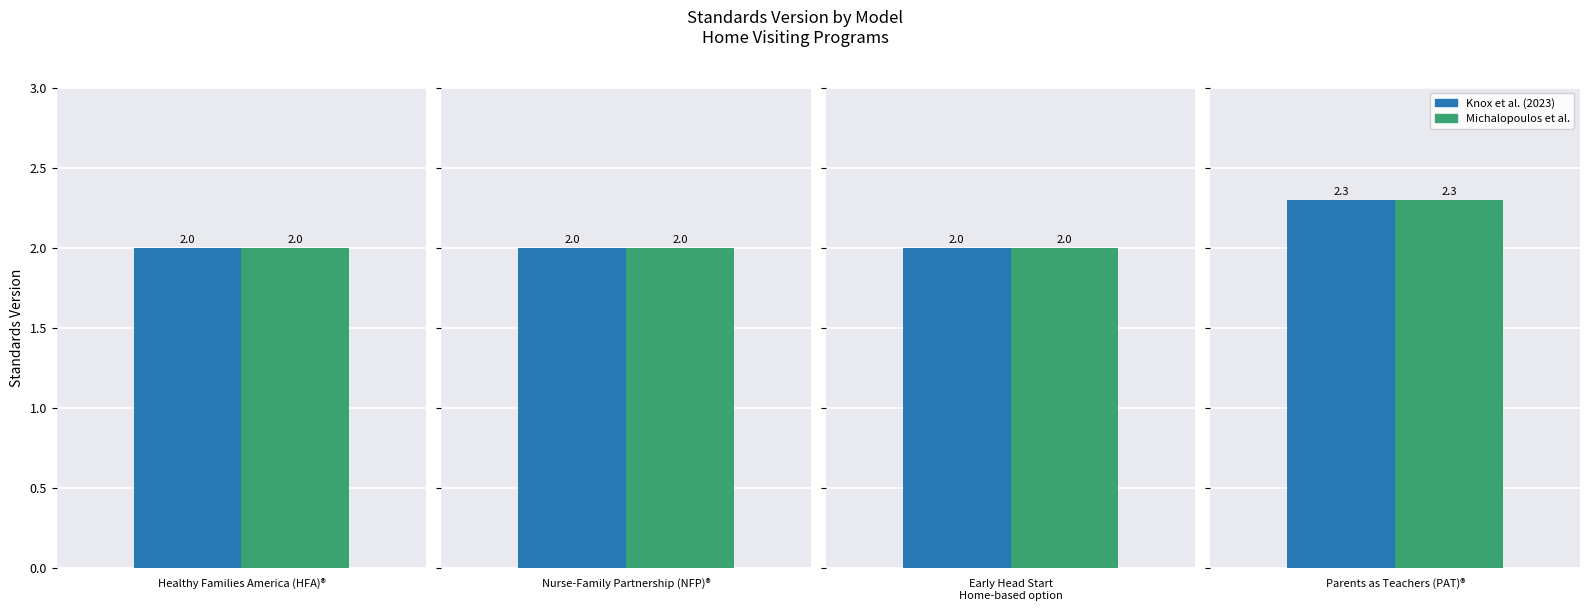

Rank the categories by value from lowest to highest.

Healthy Families America (HFA)®, Nurse-Family Partnership (NFP)®, Early Head Start—Home-based option, Healthy Families America (HFA)®, Nurse-Family Partnership (NFP)®, Early Head Start—Home-based option, Parents as Teachers (PAT)®, Parents as Teachers (PAT)®